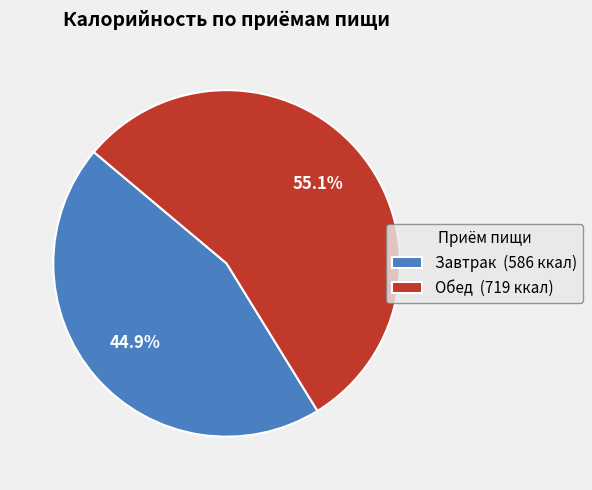

Which has a higher value, Обед or Завтрак?

Обед